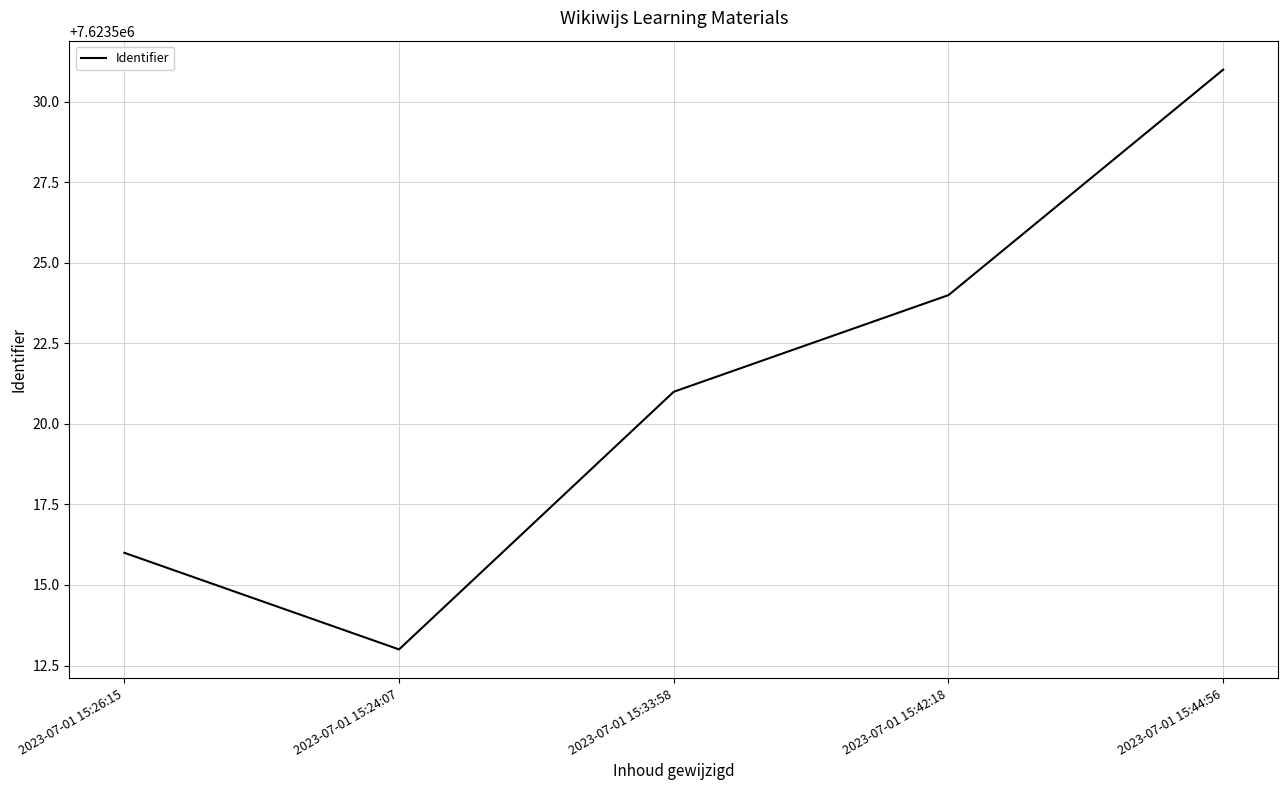

What is the sum of the values at 2023-07-01 15:24:07 and 2023-07-01 15:44:56?

15247044